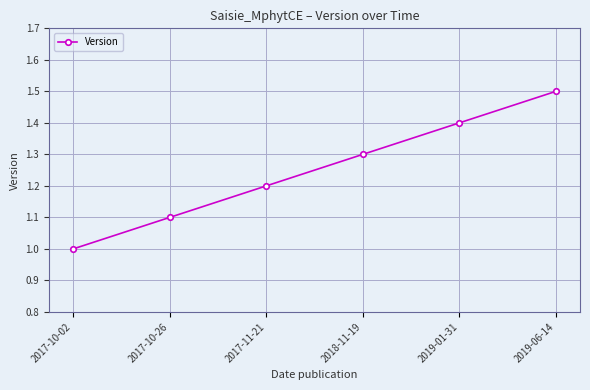

How many categories are shown in the chart?

6